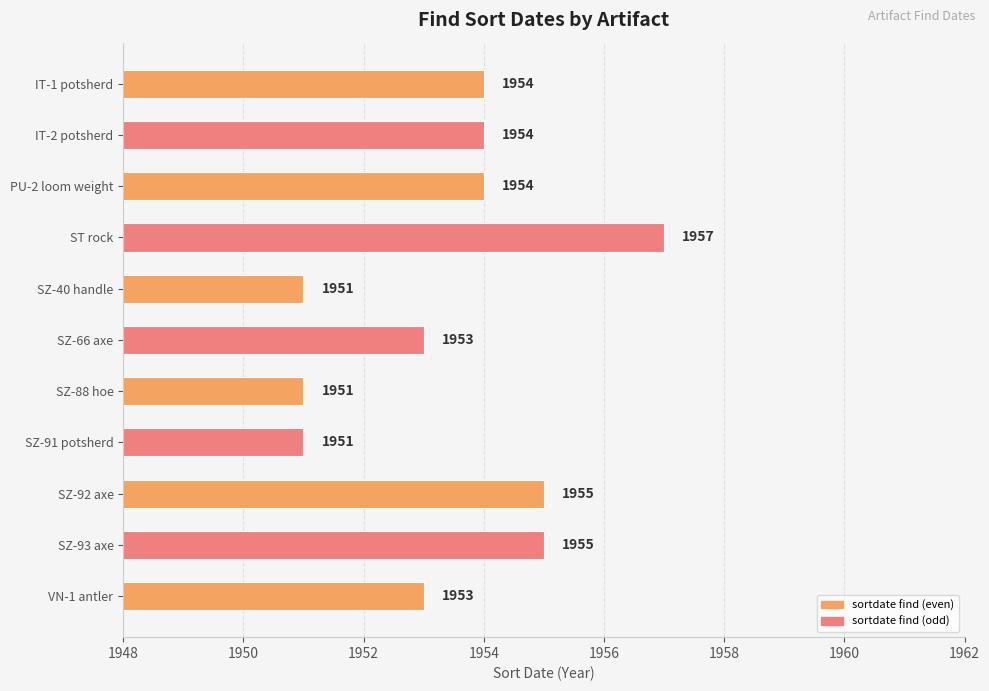

Read the value at VN-1 antler.

1953